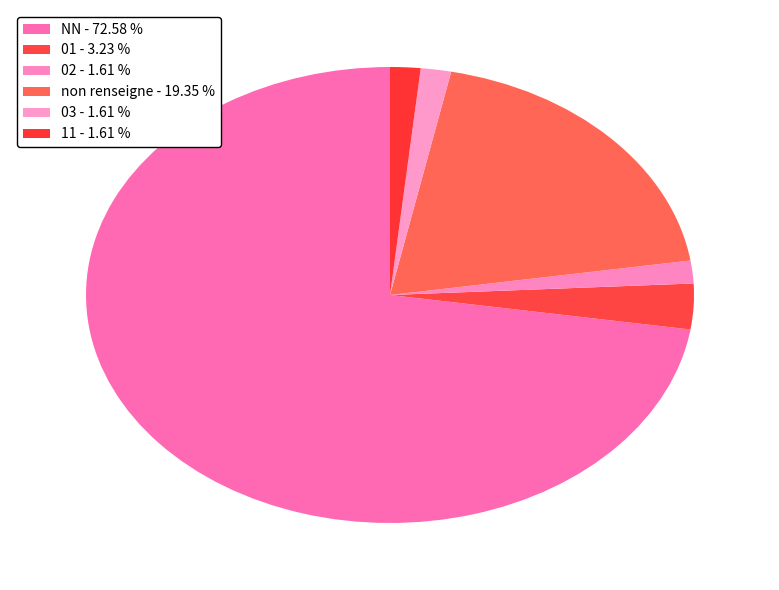

How many slices are in this pie chart?

6